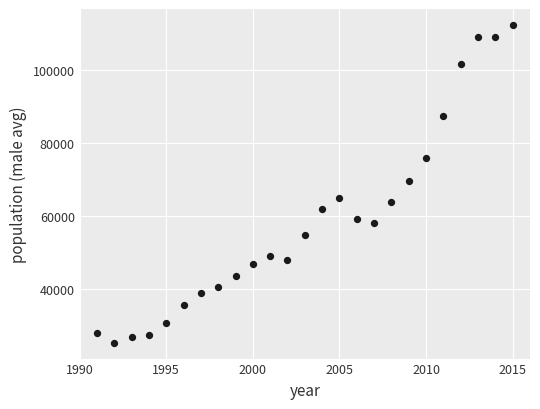

What is the range of Y values (max minus min)?

86955.0